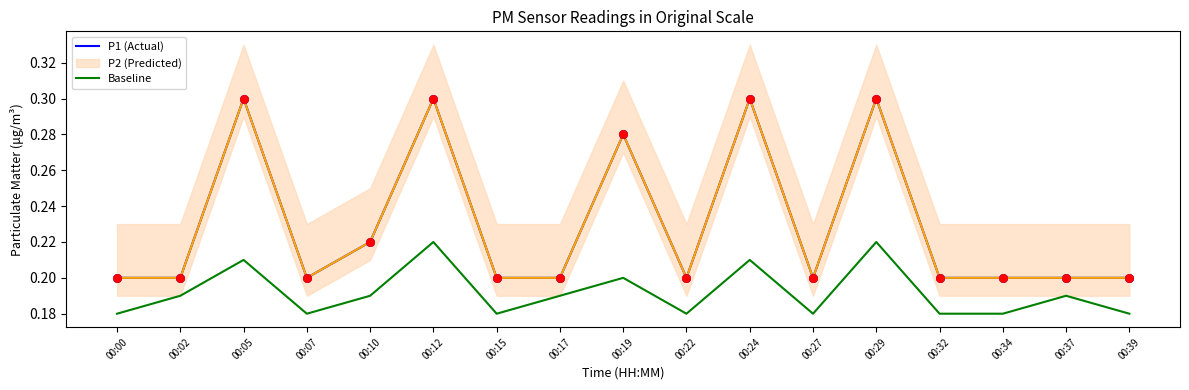

Which series has the widest spread of Y values?

P1 (Actual)